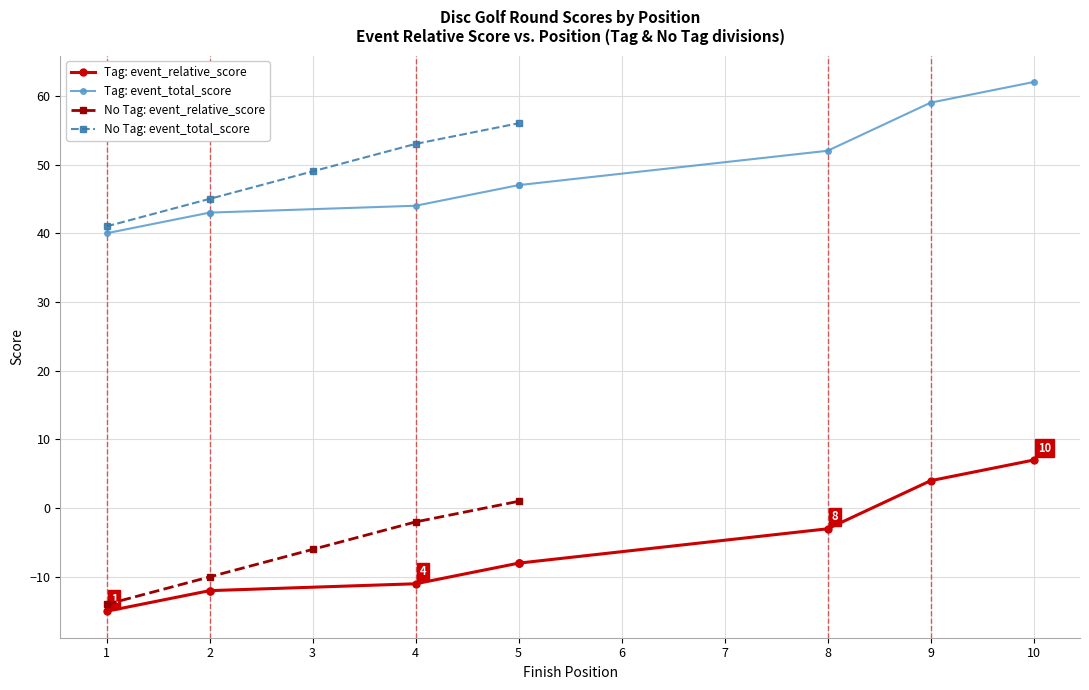

How many values in the event_relative_score series exceed -8?

3